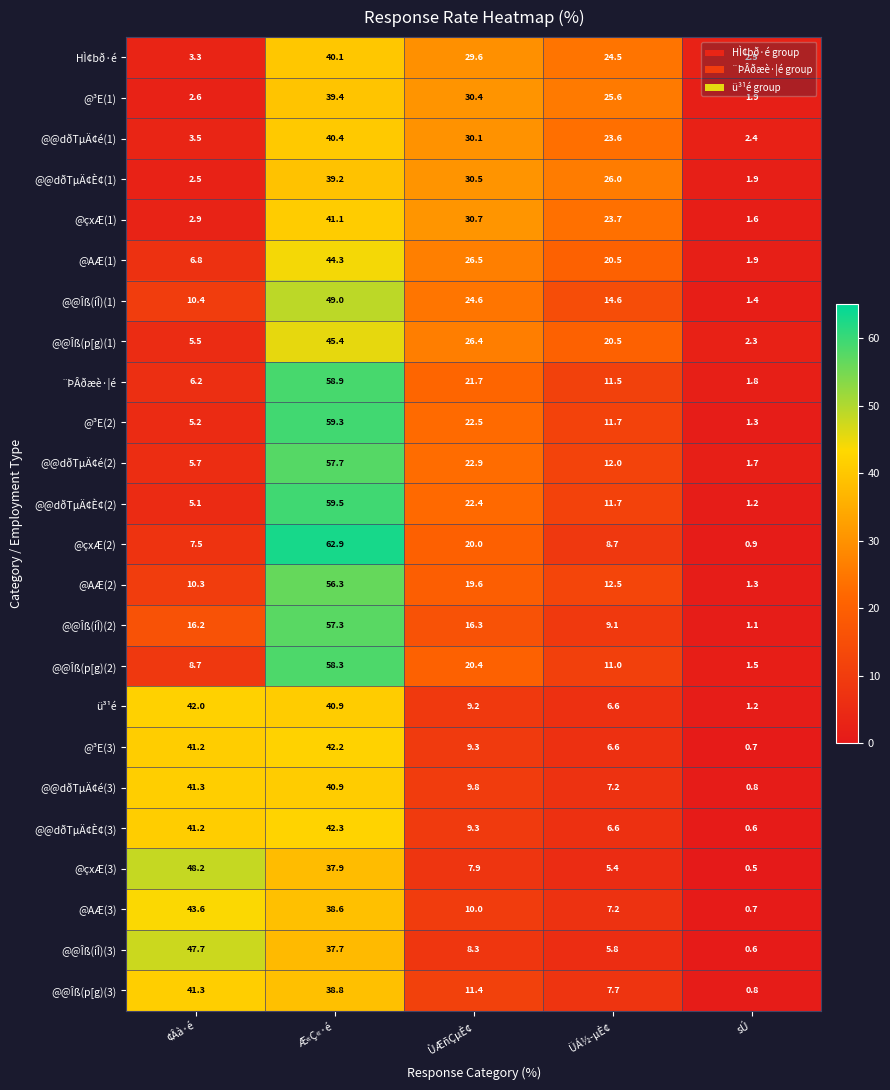

What is the difference between the @@dðTµÄ¢é(3) values at ÙÆñÇµÈ¢ and ÜÁ½­µÈ¢?

2.6